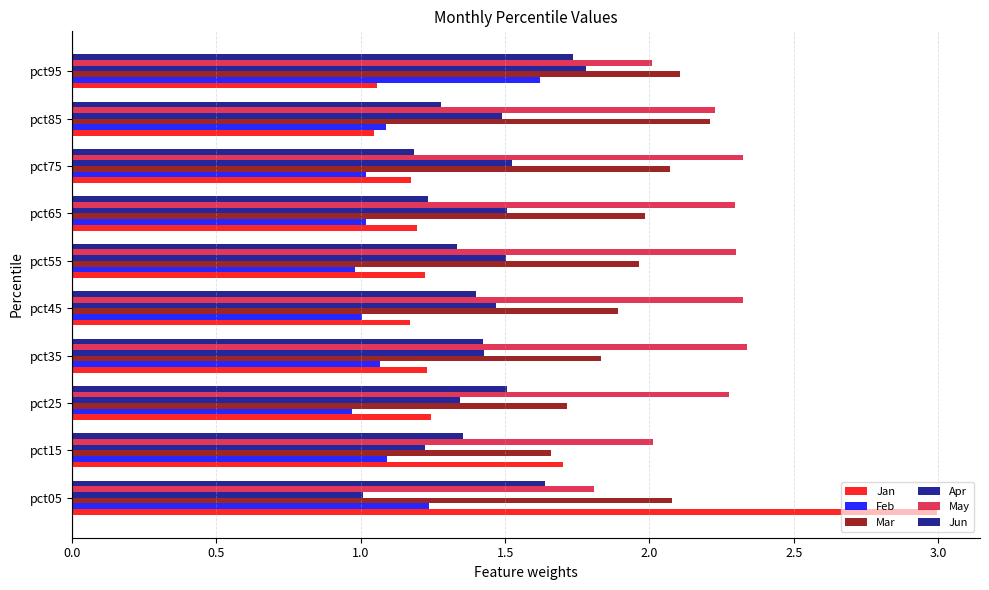

How many categories are shown in the chart?

10